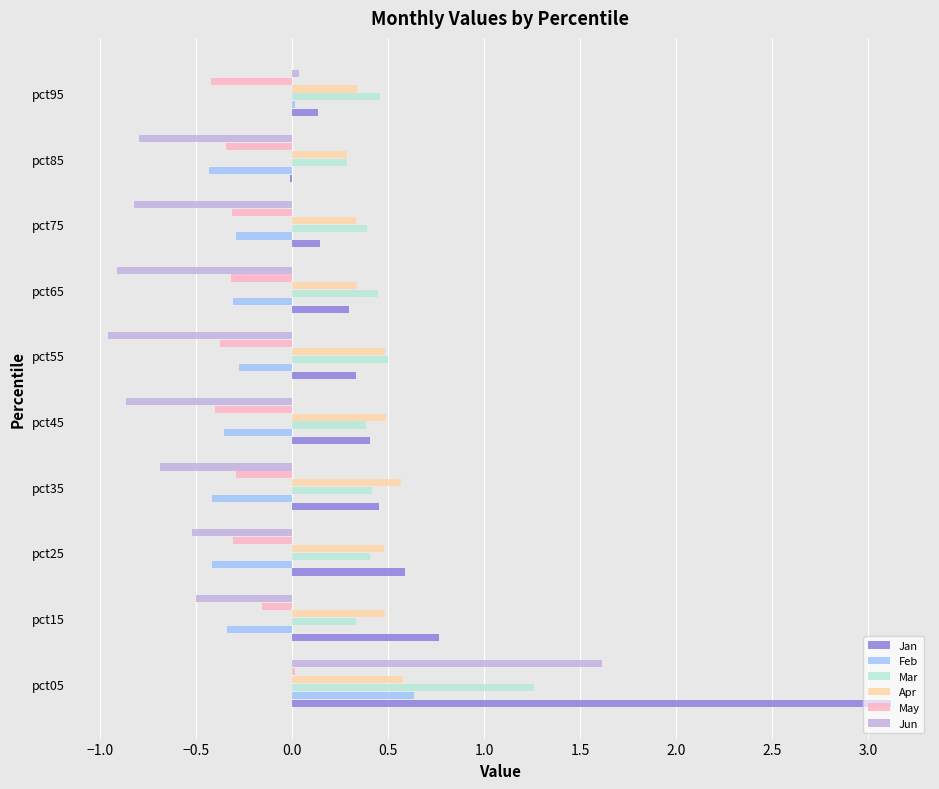

What is the sum of all Jun values?

-4.4